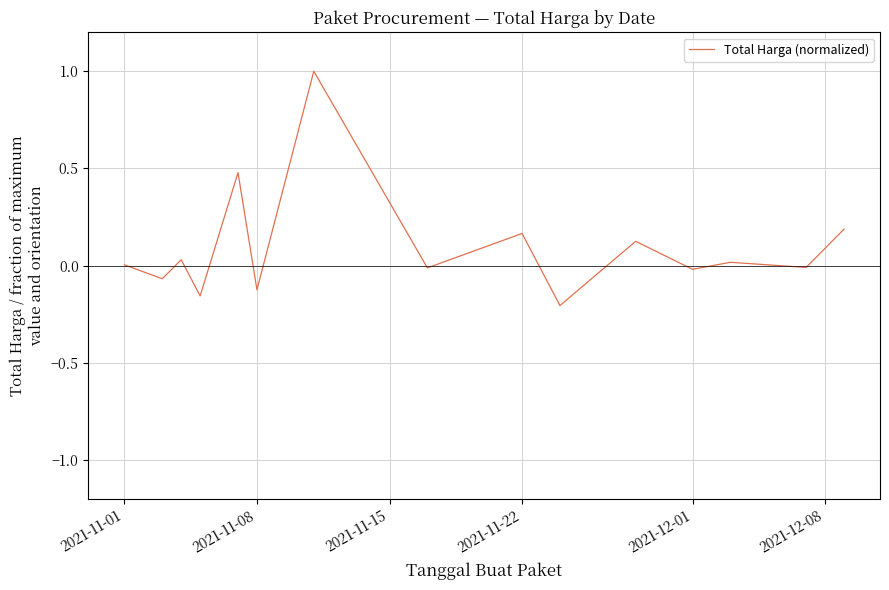

What is the difference between the maximum and minimum values?

1.2